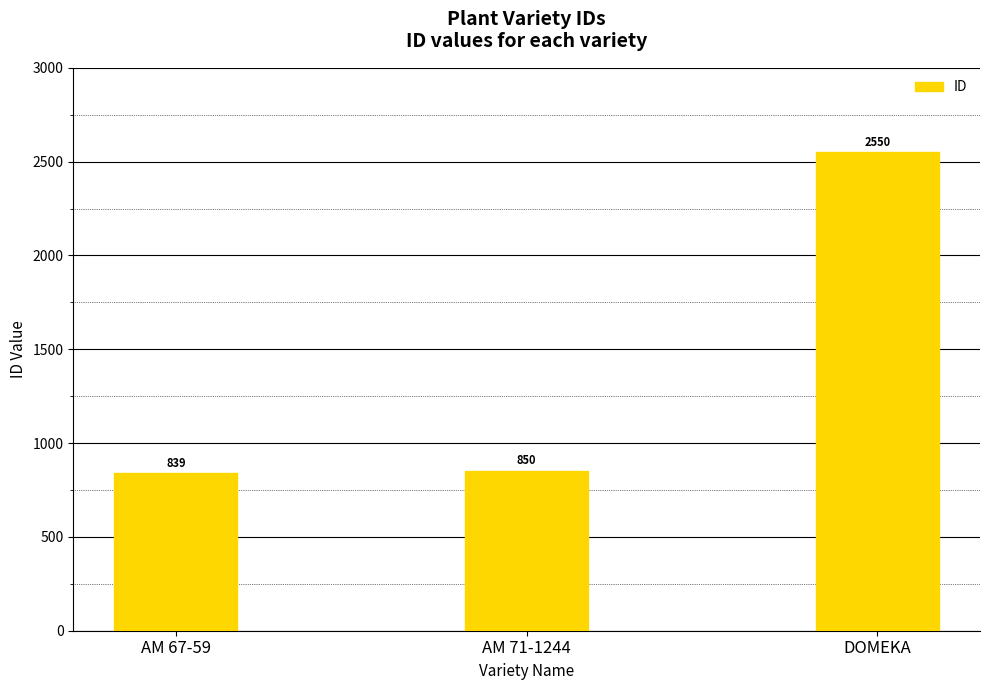

How many values are below 850?

1